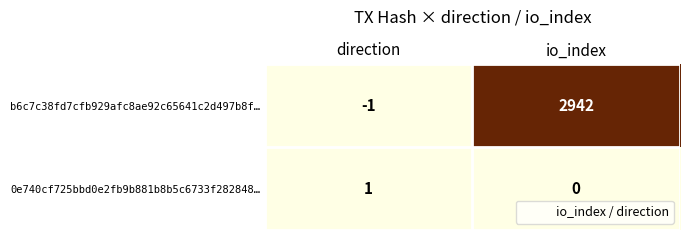

Which series has the widest spread of values?

b6c7c38fd7cfb929afc8ae92c65641c2d497b8f…